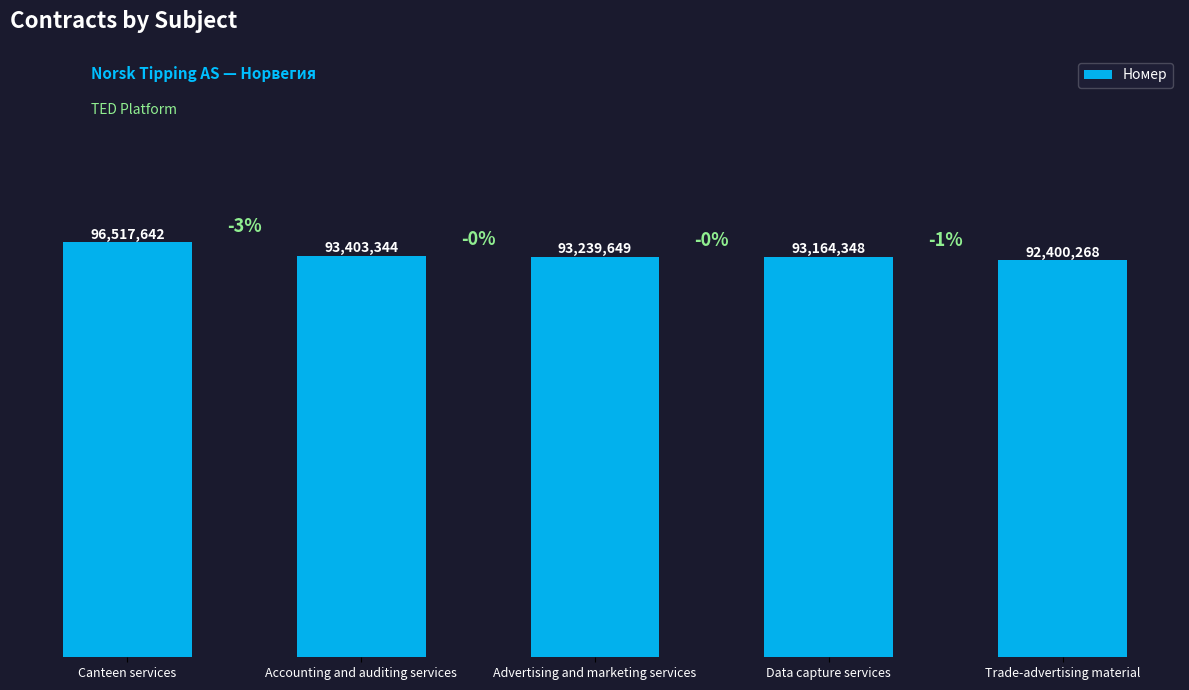

The chart shows a value of 46984323 at Accounting and auditing services. True or false?

False